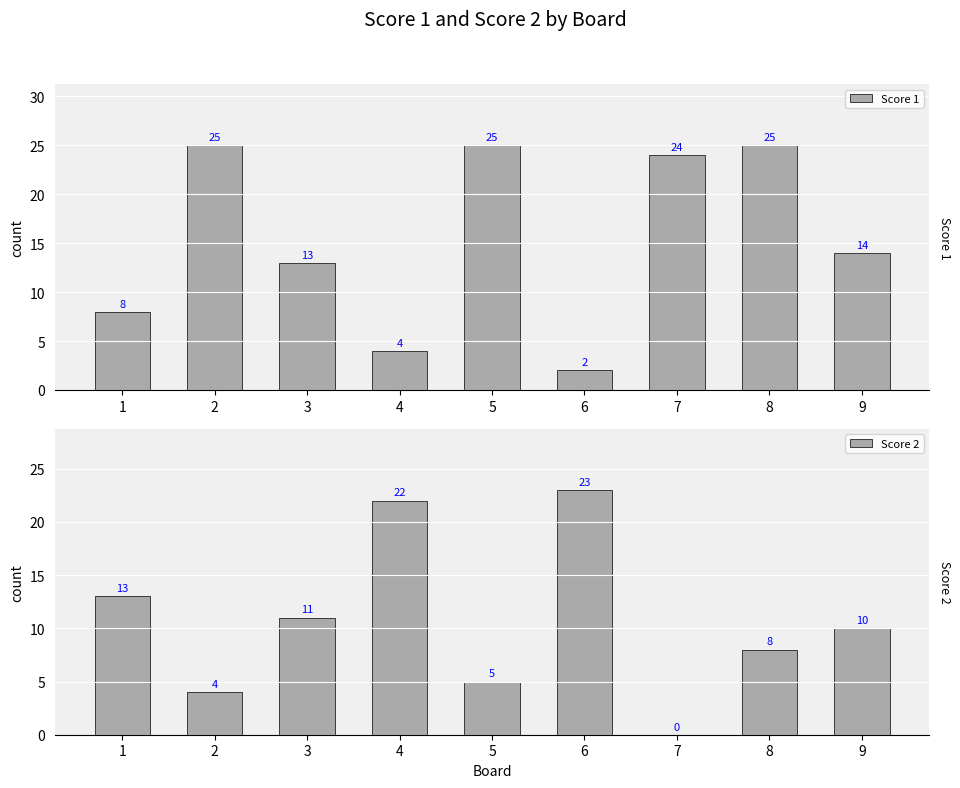

Reading right to left, list all the values displayed in this chart.

Score 1: 14	25	24	2	25	4	13	25	8
Score 2: 10	8	0	23	5	22	11	4	13